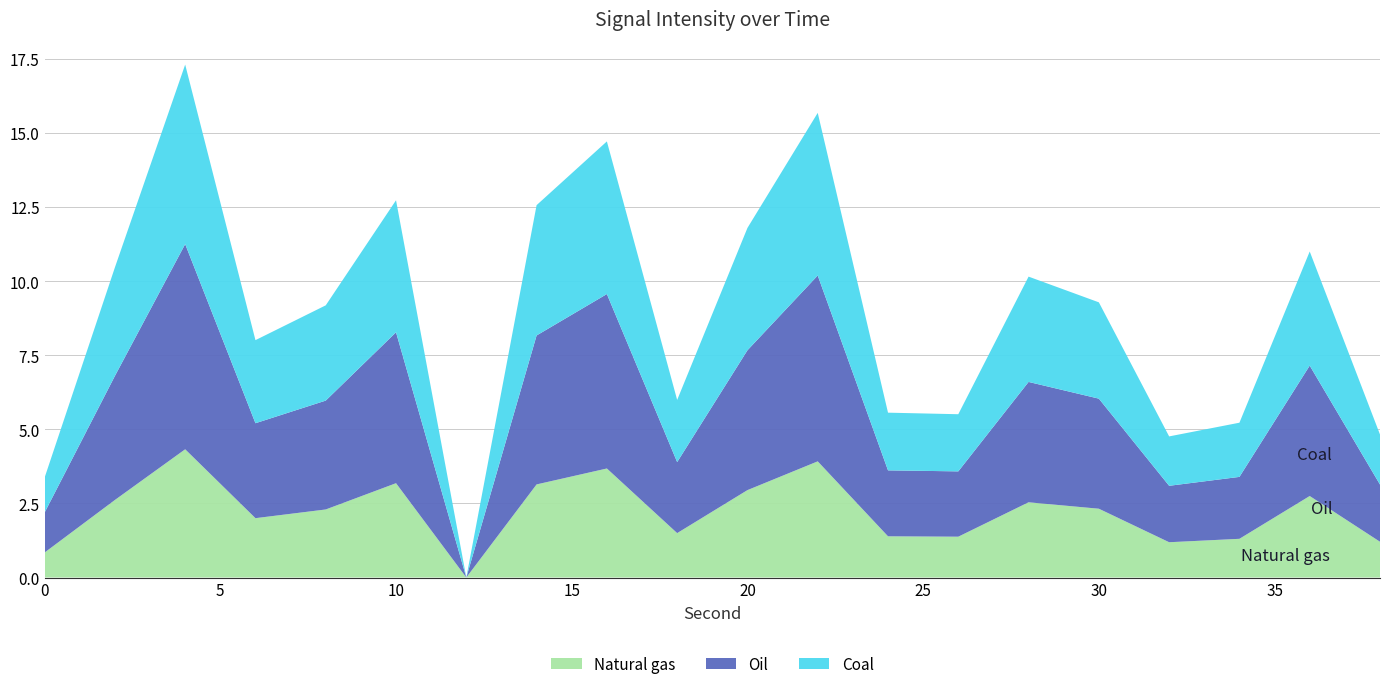

What are all the series names shown in the legend?

Natural gas, Oil, Coal